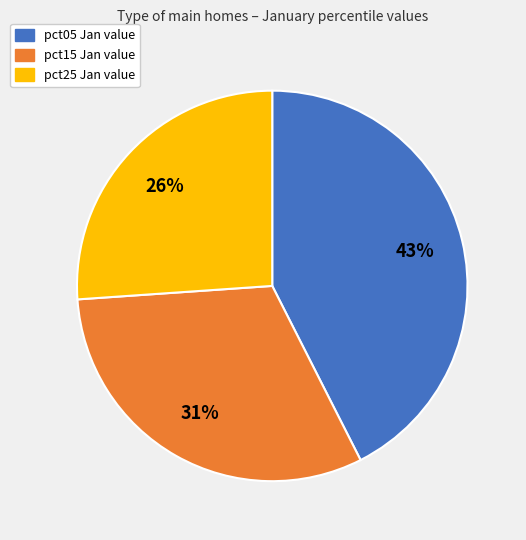

To the nearest percent, what is the average slice percentage?

33%